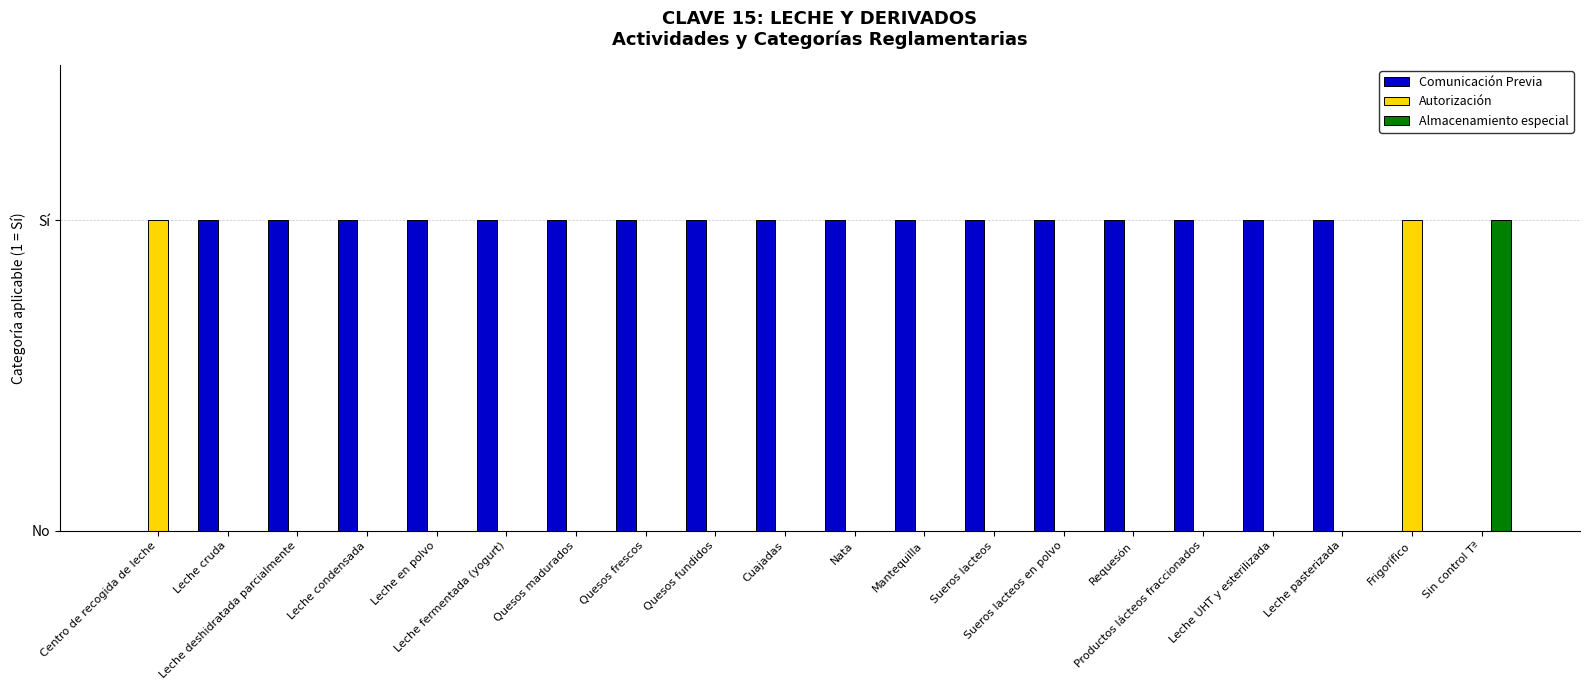

Rank the categories by Autorización value from lowest to highest.

Leche cruda, Leche deshidratada parcialmente, Leche condensada, Leche en polvo, Leche fermentada (yogurt), Quesos madurados, Quesos frescos, Quesos fundidos, Cuajadas, Nata, Mantequilla, Sueros lacteos, Sueros lacteos en polvo, Requesón, Productos lácteos fraccionados, Leche UHT y esterilizada, Leche pasterizada, Sin control Tª, Centro de recogida de leche, Frigorífico